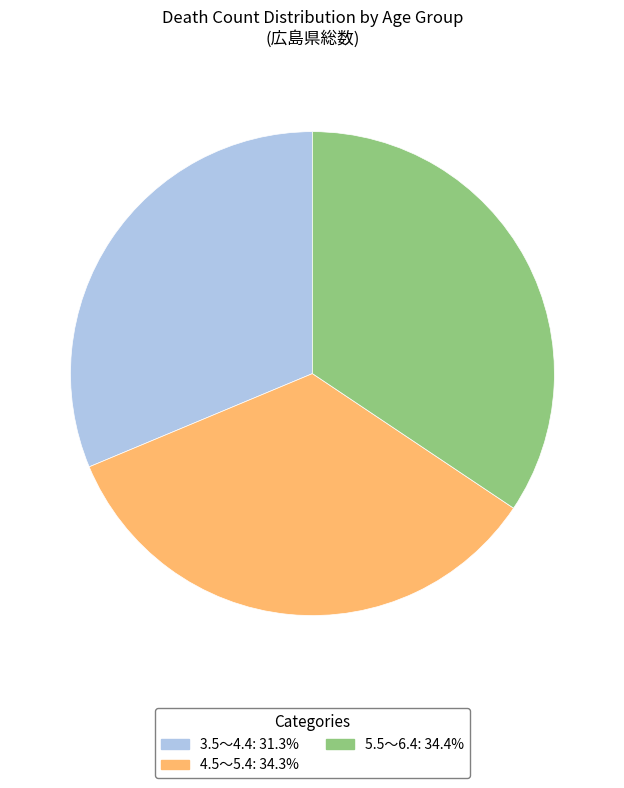

The 5.5～6.4 slice represents 34% of the pie. True or false?

True